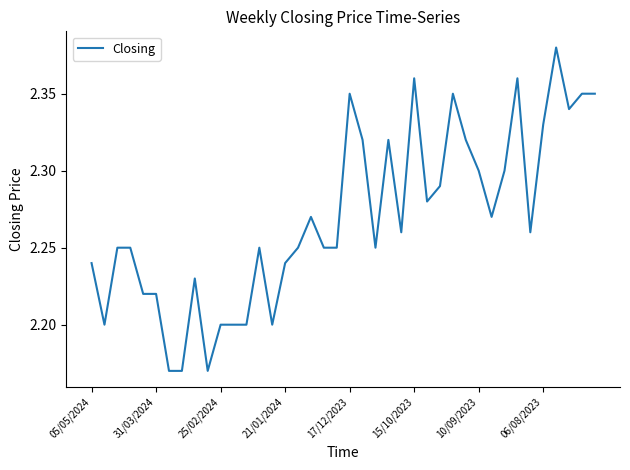

The value at 25/02/2024 is 2.2. True or false?

True